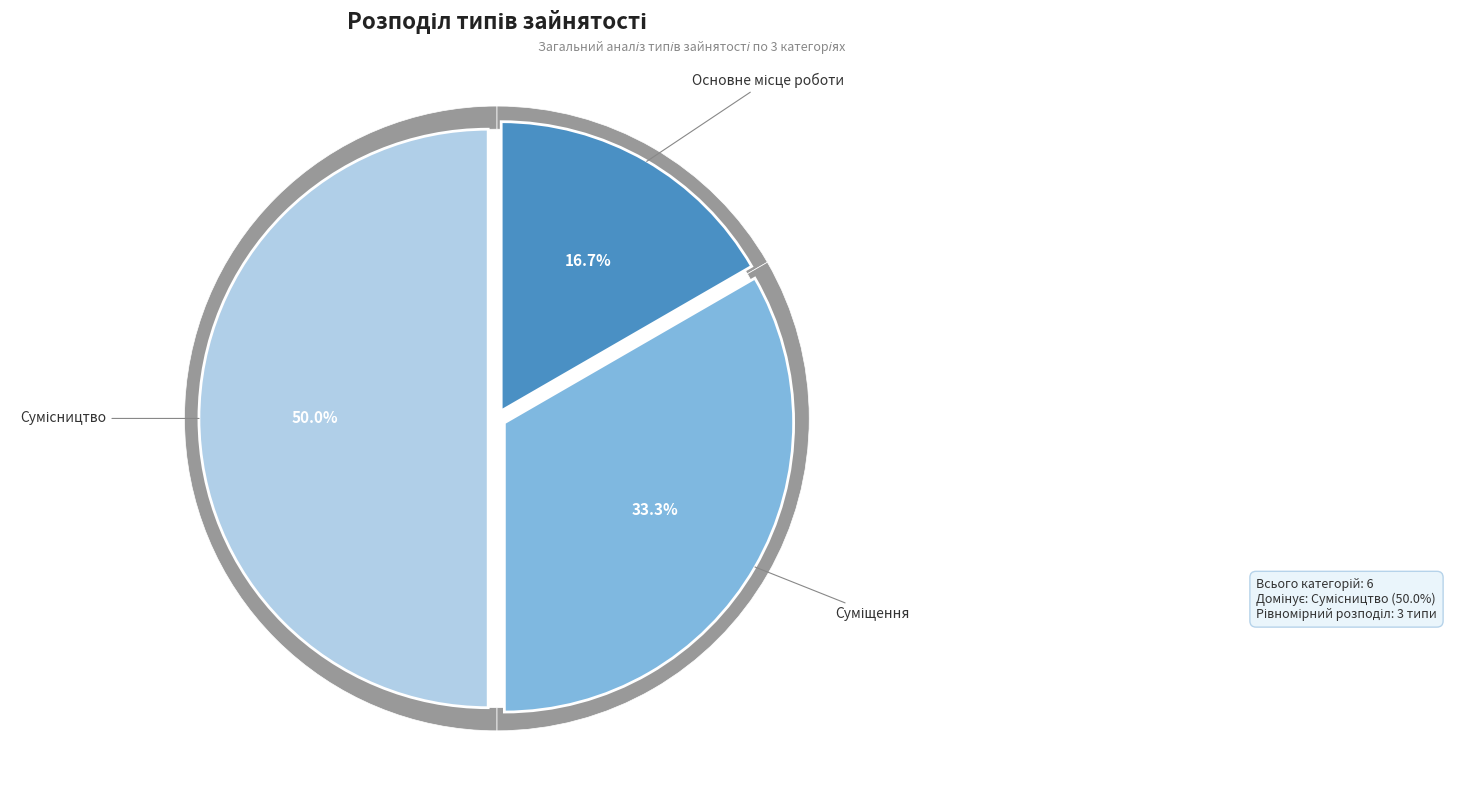

What percentage is the Основне місце роботи slice, to the nearest percent?

17%